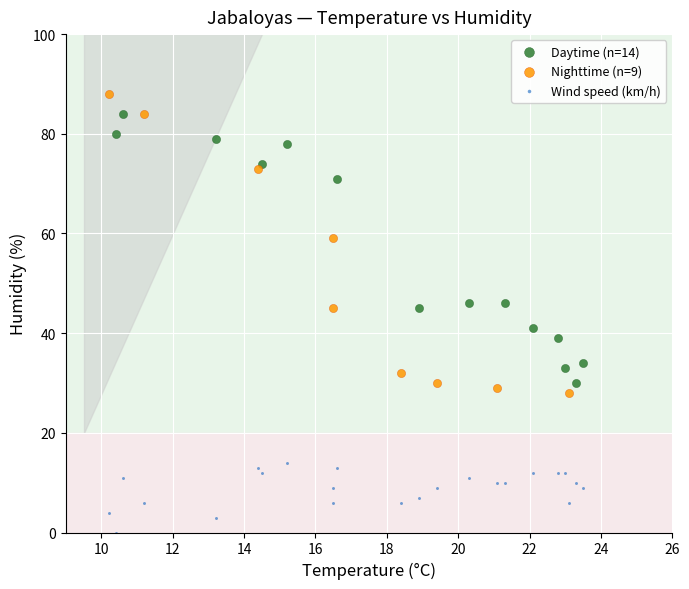

Which series contains the lowest Y value?

Wind speed (km/h)